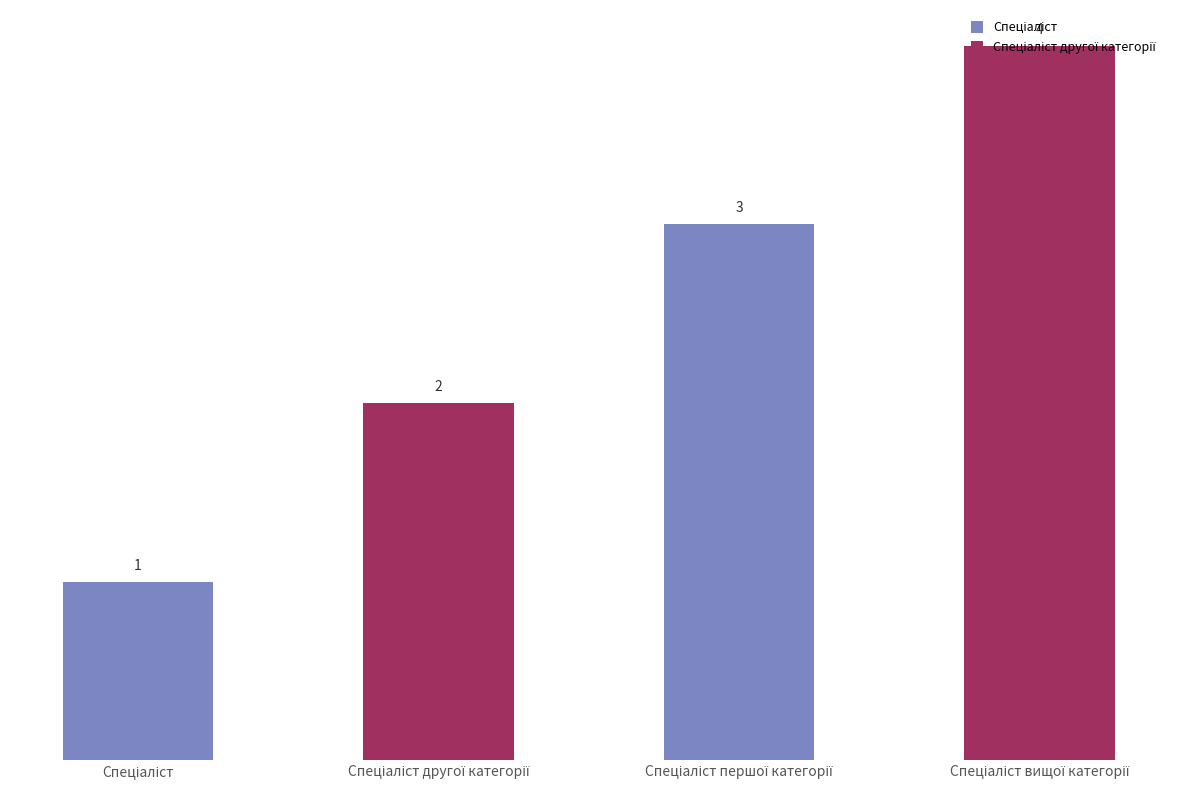

Count the values in the range 2 to 4.

3